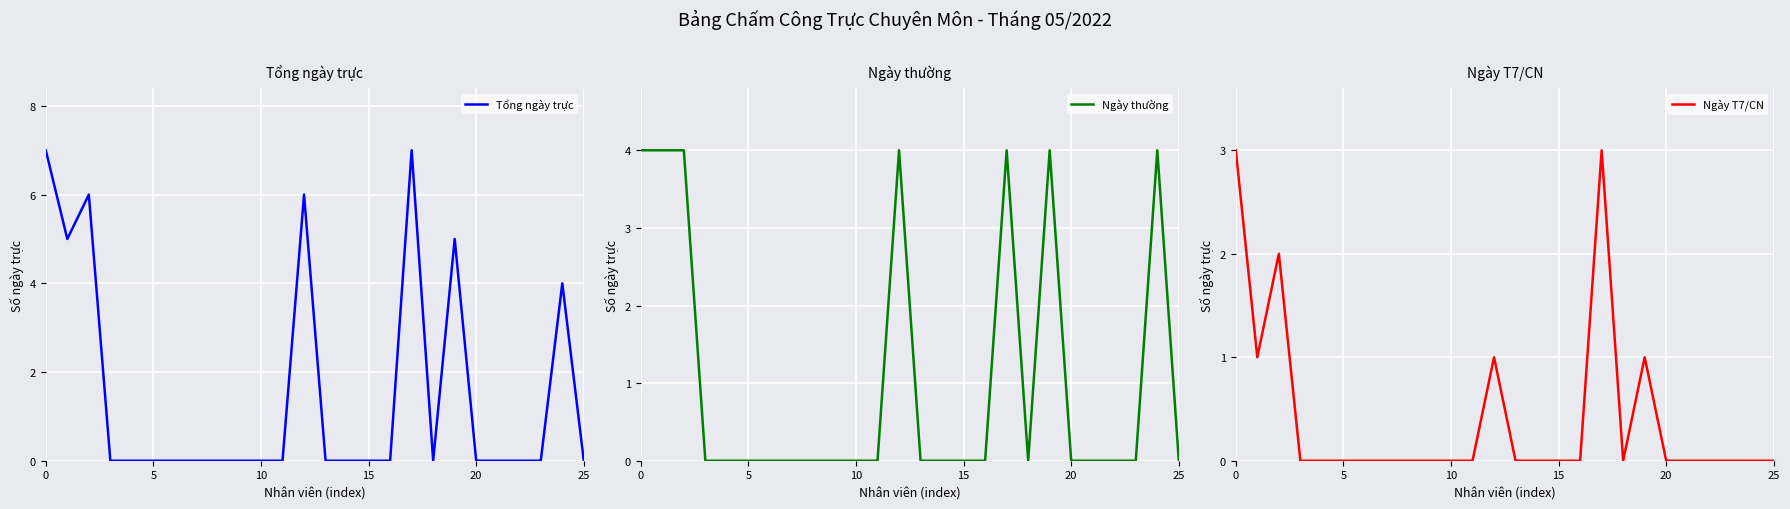

What is the greatest value displayed?

7